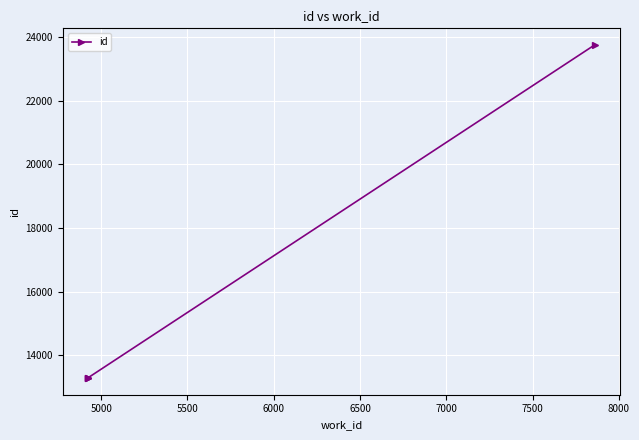

What is the change in value from 5000 to 6000?

+10464